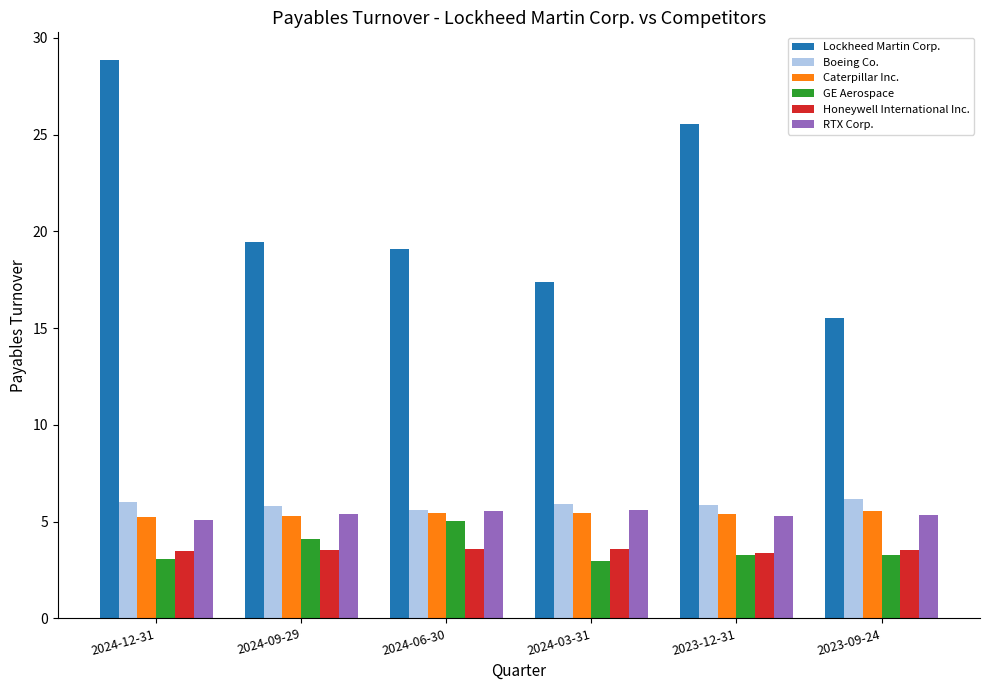

What is the lowest value of the GE Aerospace series?

3.0